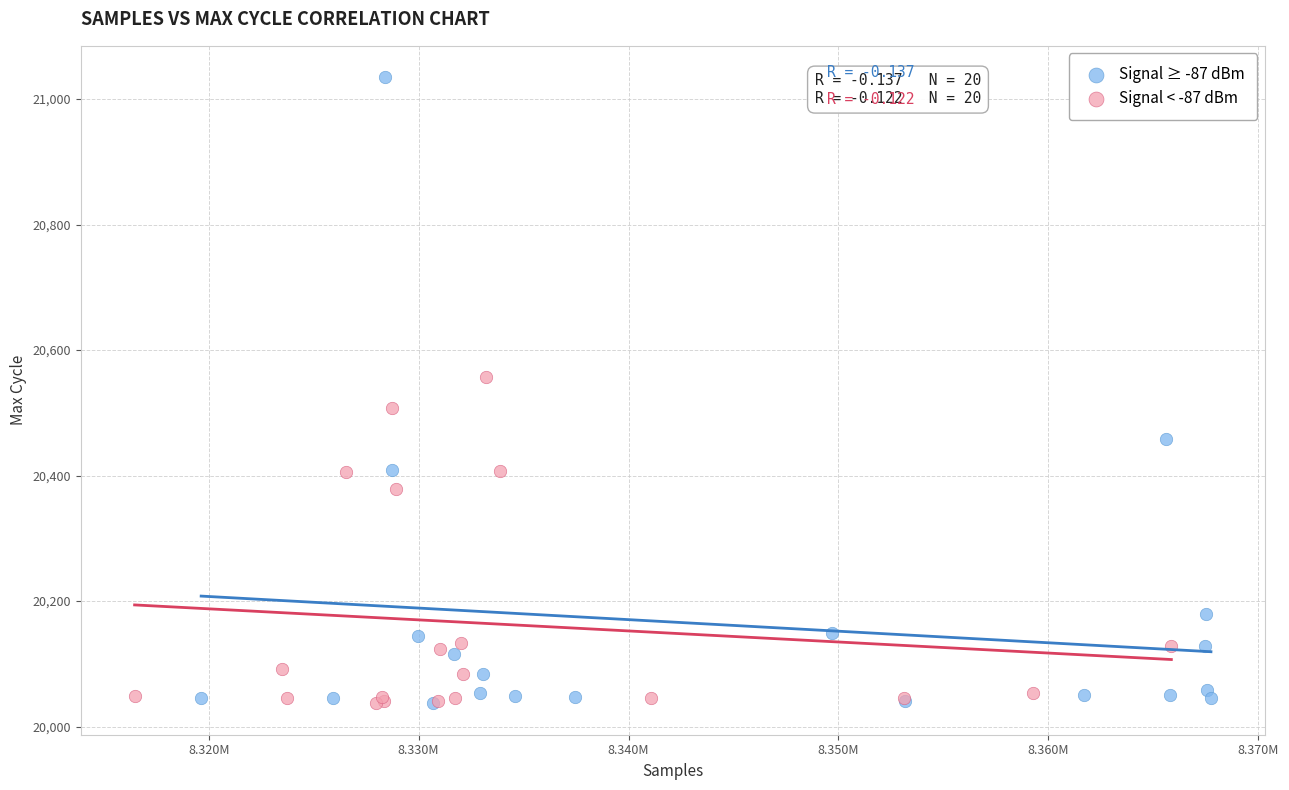

Which series has the largest Y range (max minus min)?

Signal ≥ -87 dBm